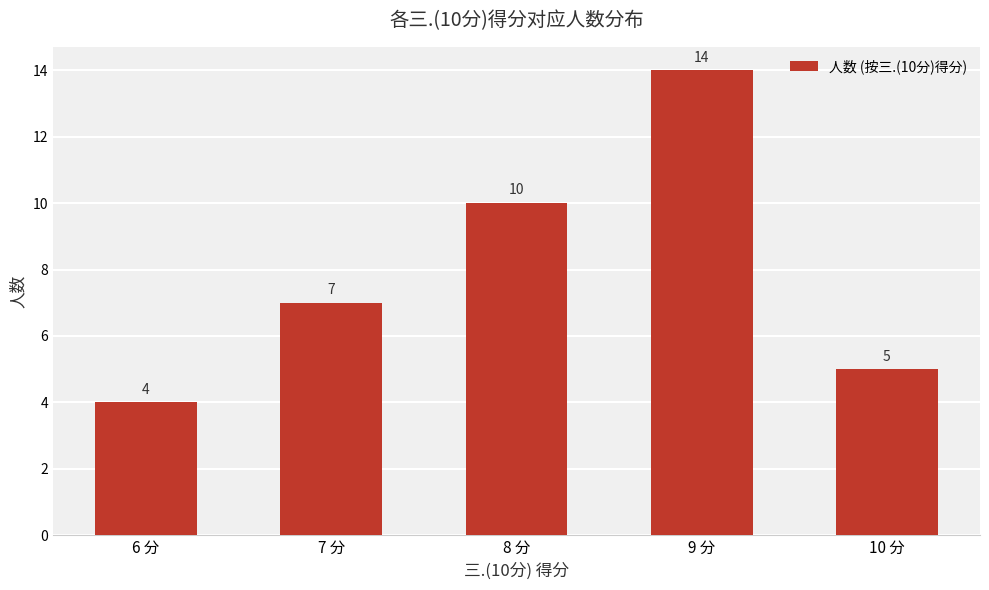

Where is the data nearest to the value 9?

8 分